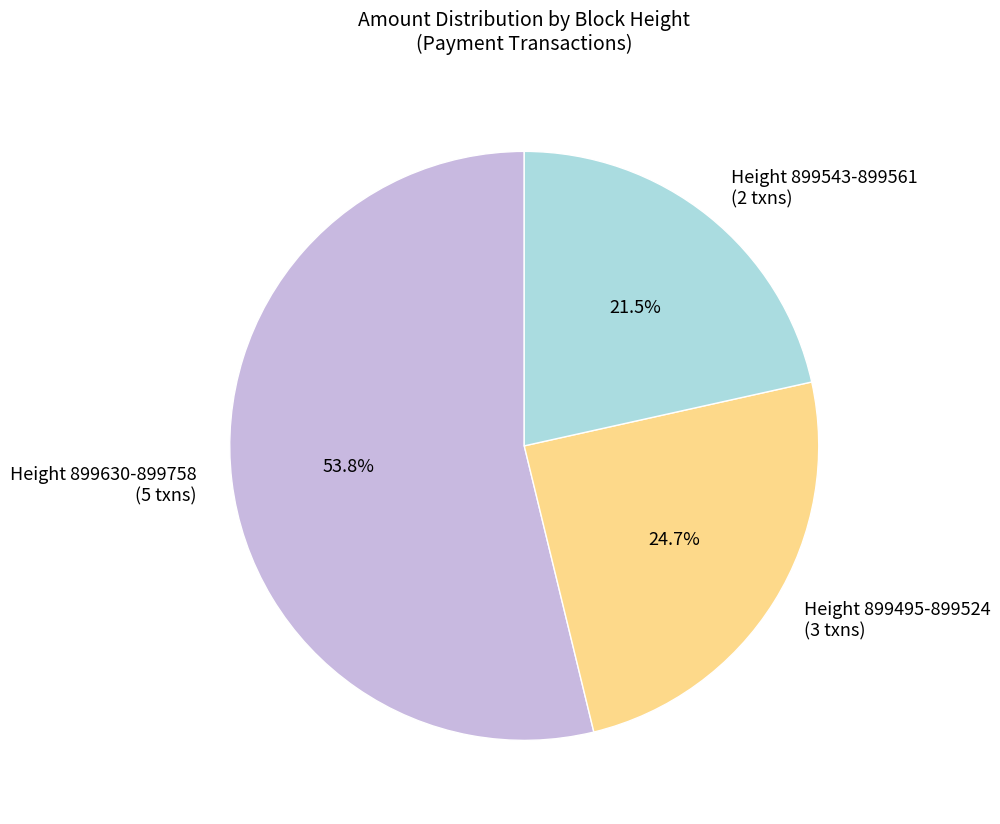

Is the sum of Height 899543-899561 (2 txns) and Height 899630-899758 (5 txns) greater than half?

Yes